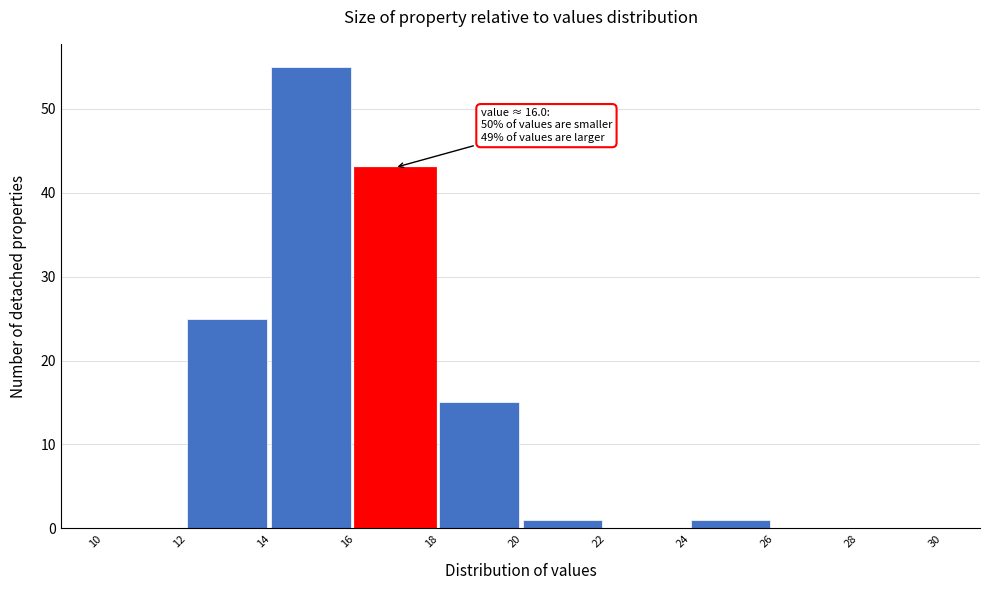

Over which range of the x-axis is the bar tallest?

14 to 16